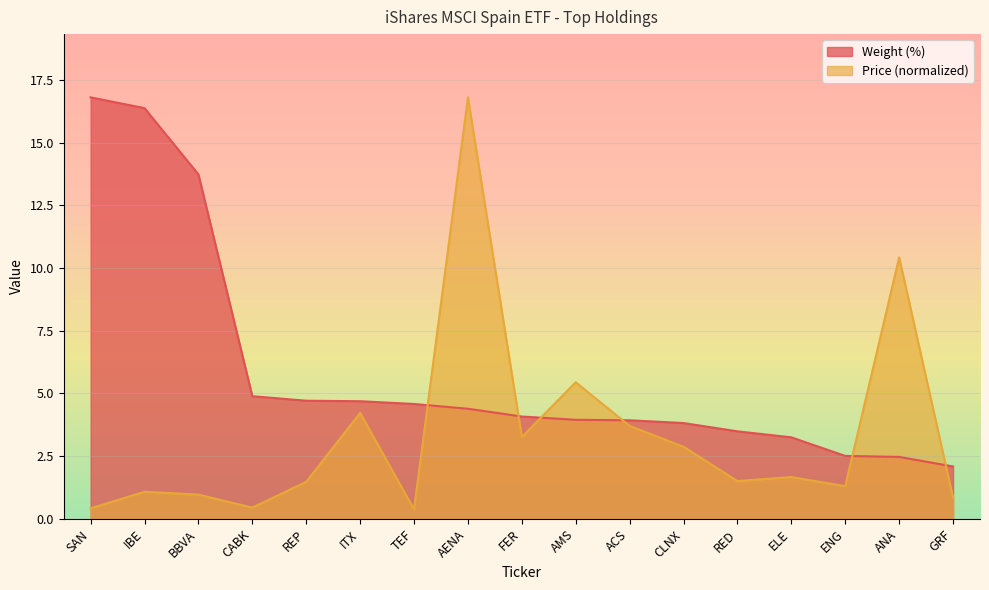

List the series in order of their overall mean, highest first.

Weight (%), Price (normalized)